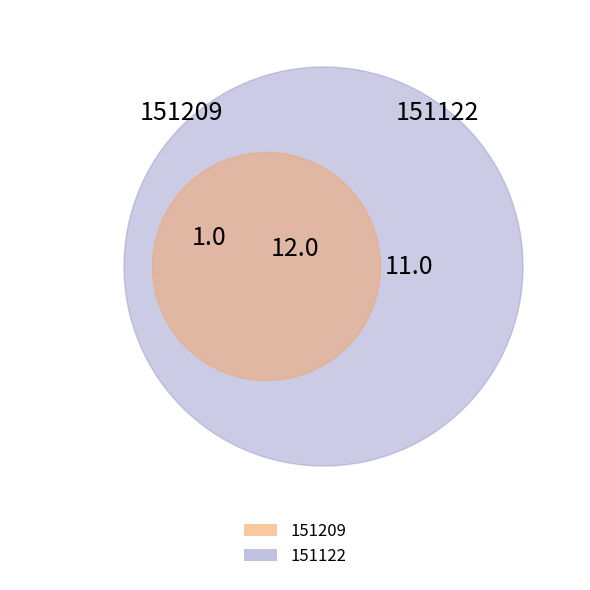

Which category has the biggest portion of the pie?

151122